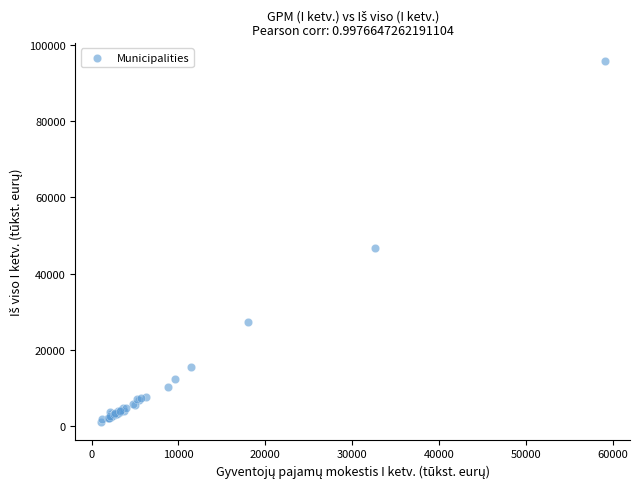

What Y value in the scatter plot is closest to 48482?

46604